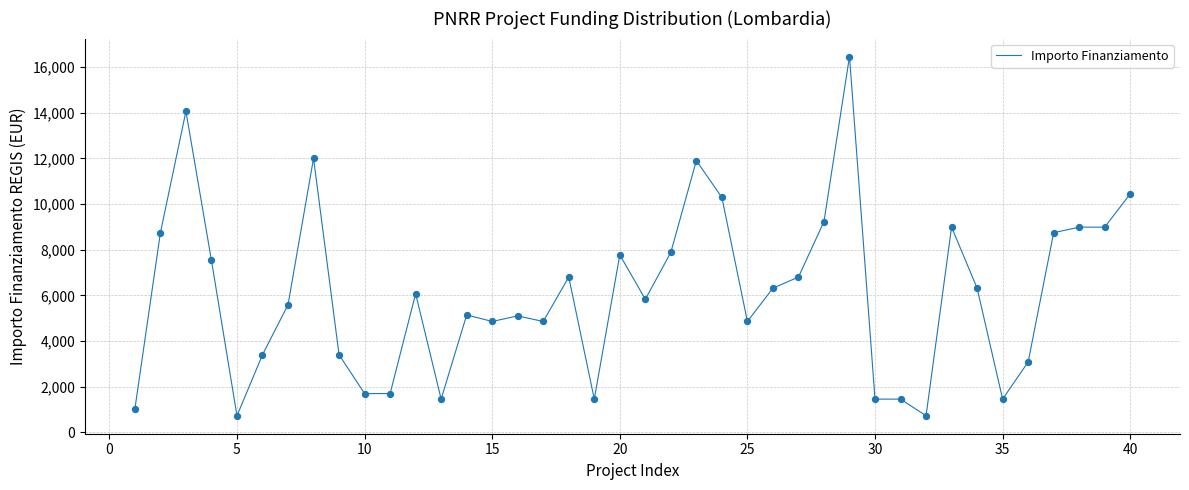

What is the maximum value shown in the chart?

16464